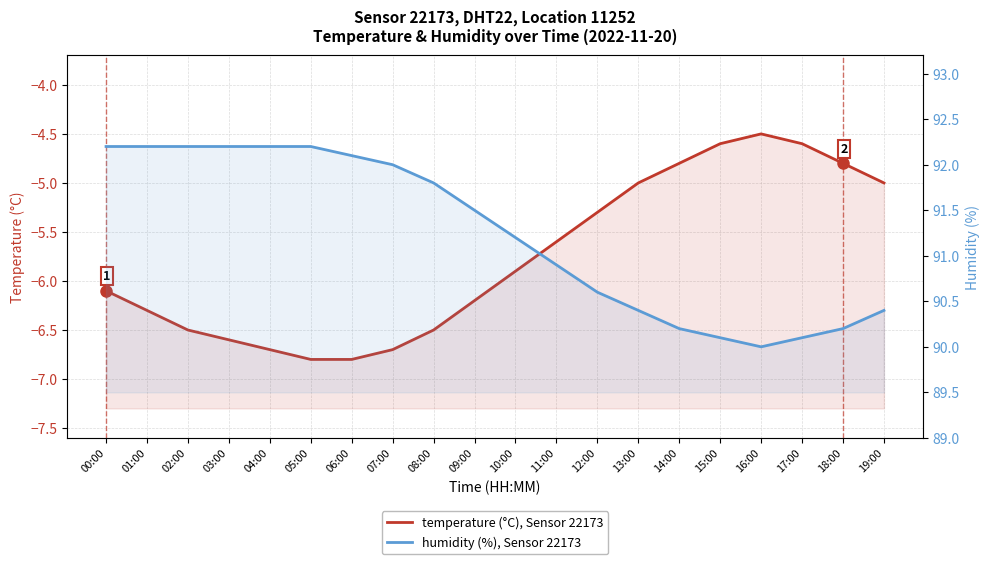

At which category is the sum across all series the highest?

00:00